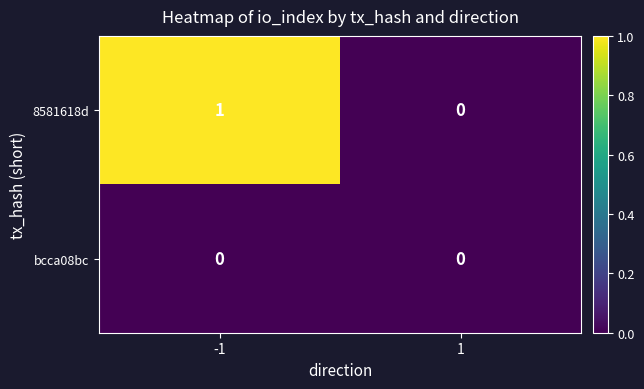

Which series changed the most between -1 and 1?

8581618d